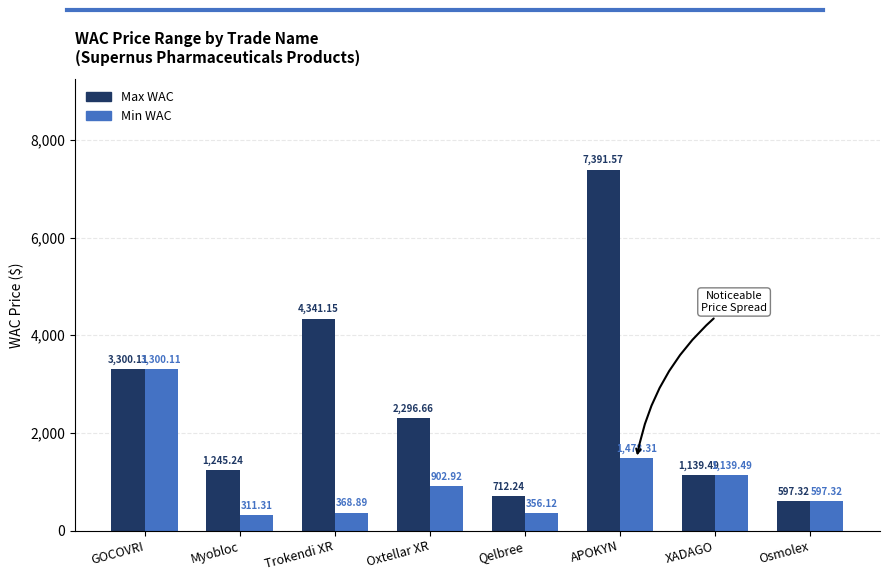

What is the greatest value displayed?

7391.6